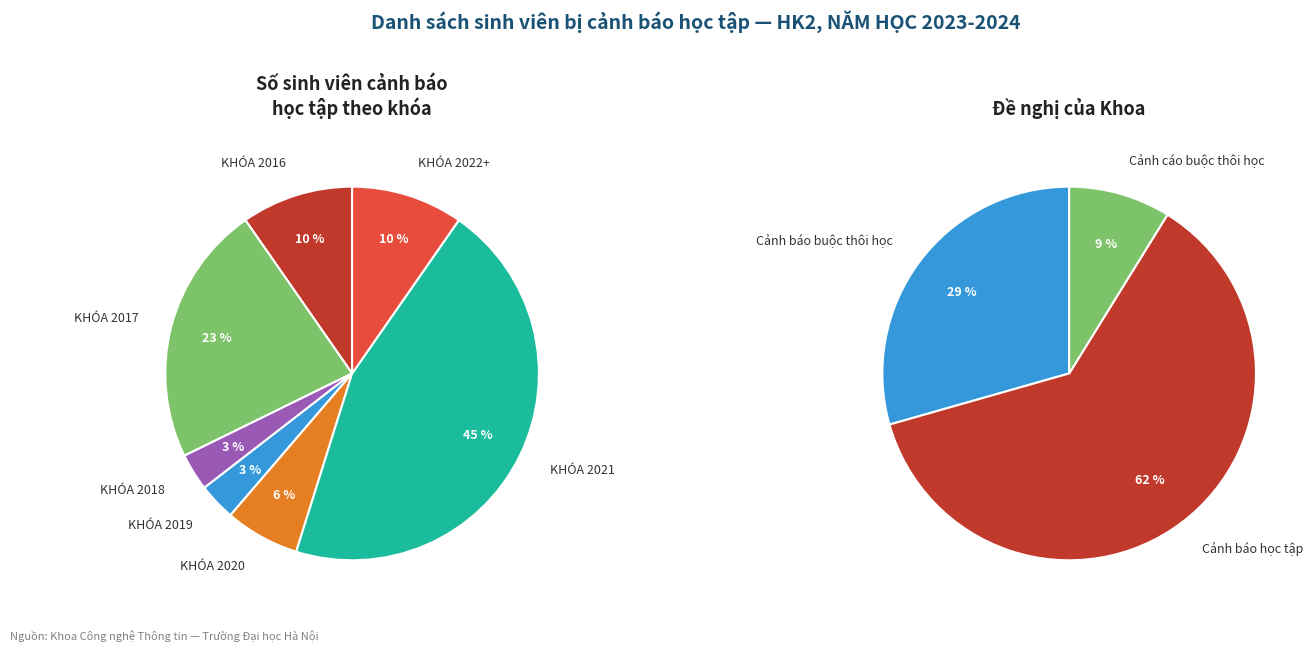

True or false: KHÓA 2019 accounts for 1% of the total.

False